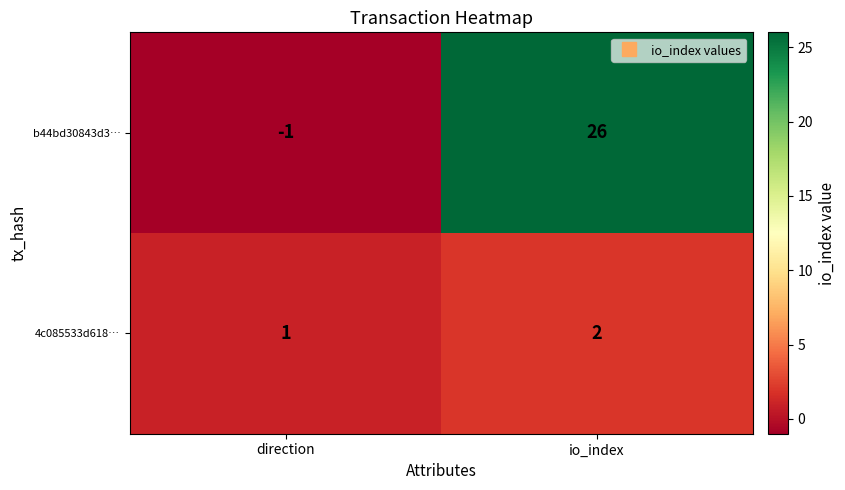

What is the spread (max minus min) of values at io_index?

24